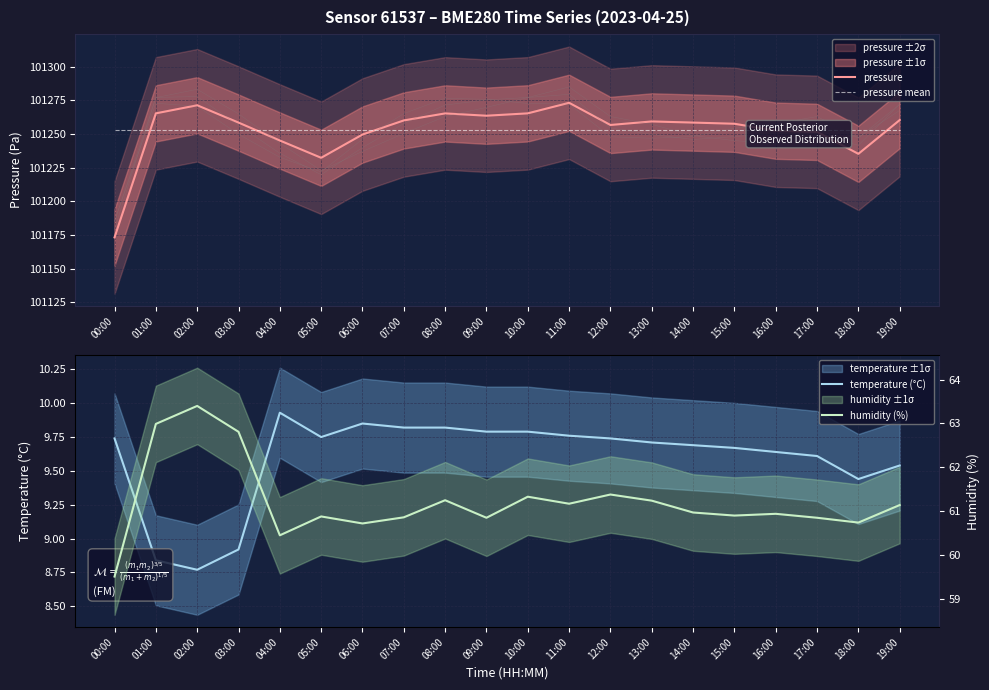

True or false: pressure and temperature (°C) intersect in this chart.

False